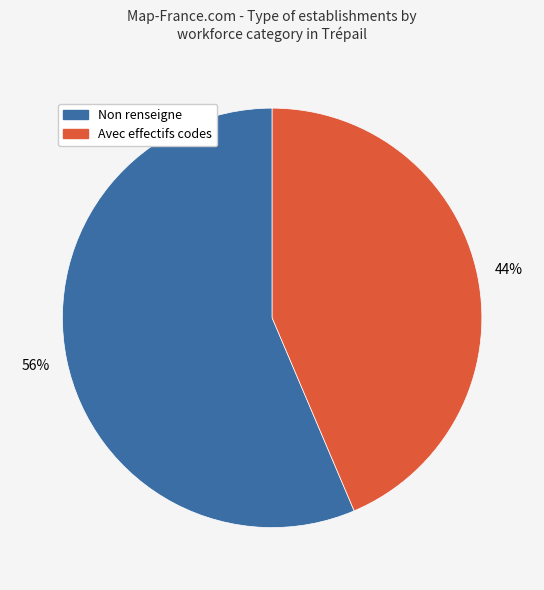

Does any single category account for the majority?

Yes